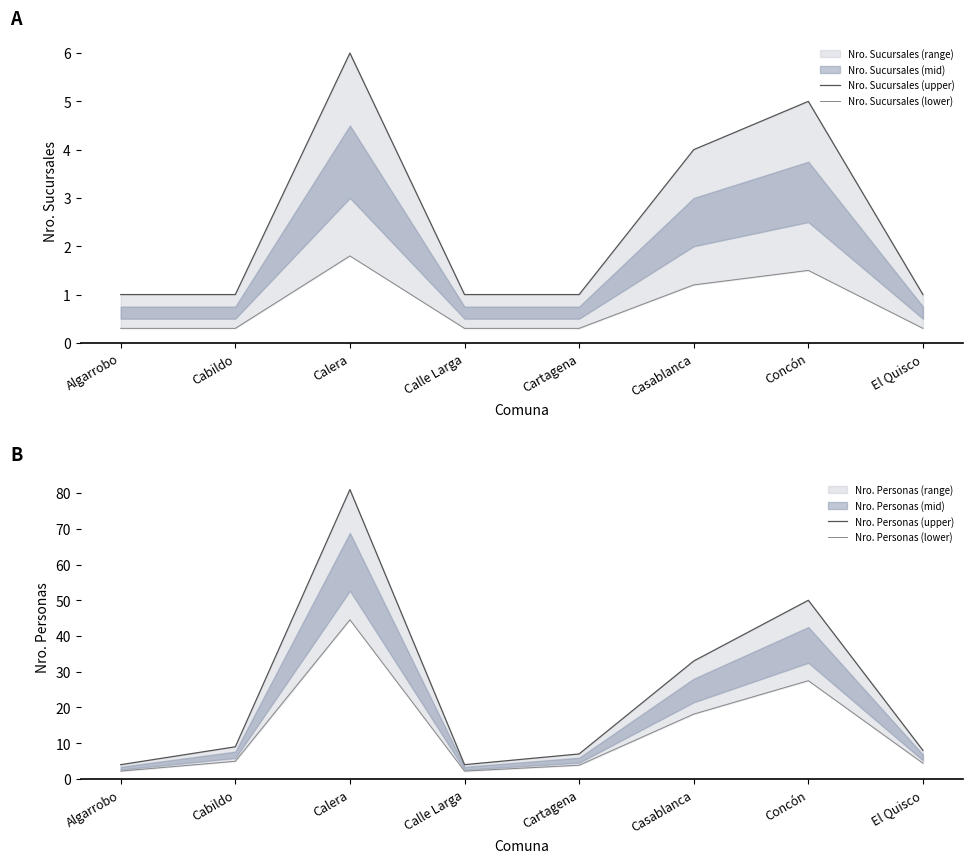

Rank the series at Cartagena from lowest to highest value.

Nro. Sucursales (lower), Nro. Sucursales (upper), Nro. Personas (lower), Nro. Personas (upper)